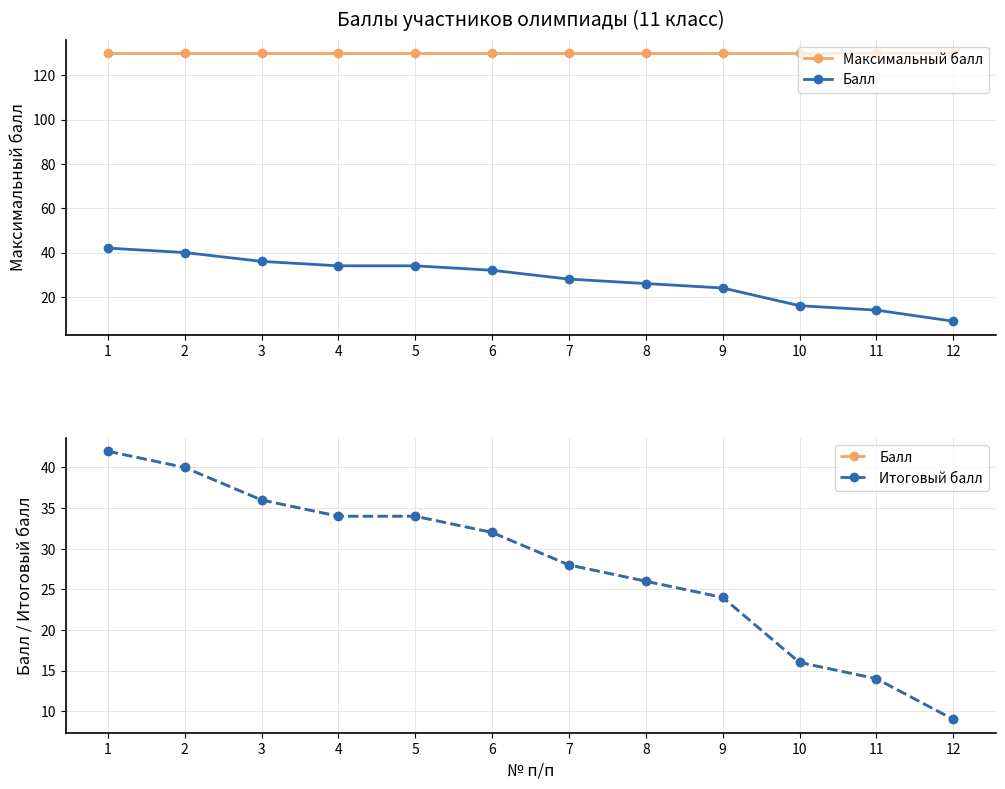

True or false: Балл has a value of 26 at 8.

True